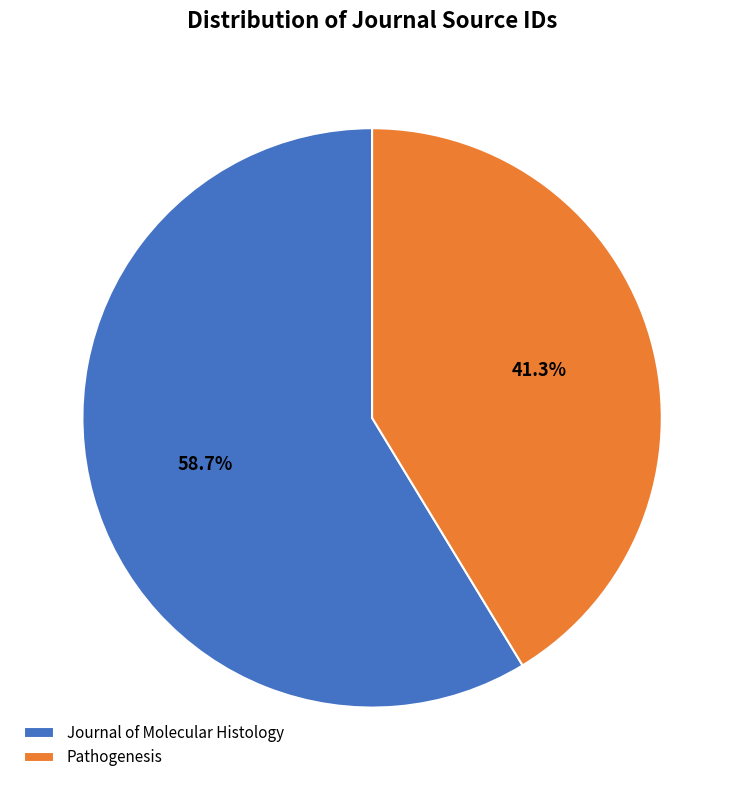

Approximately how many times larger is the value at Pathogenesis compared to Journal of Molecular Histology?

0.7